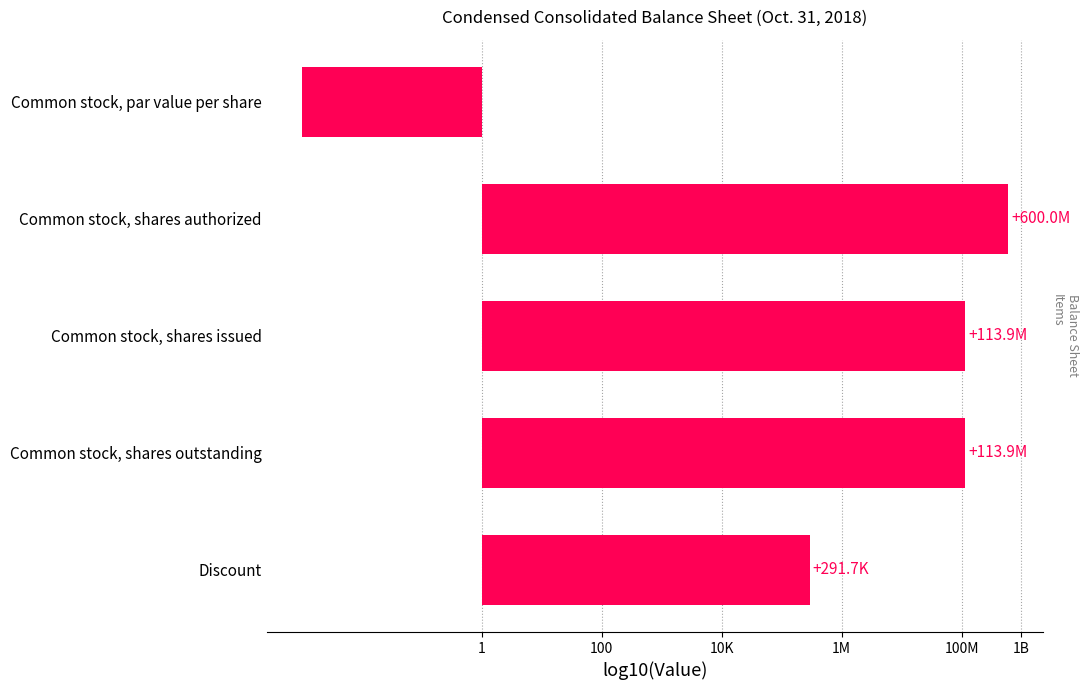

Does the chart contain any negative values?

Yes